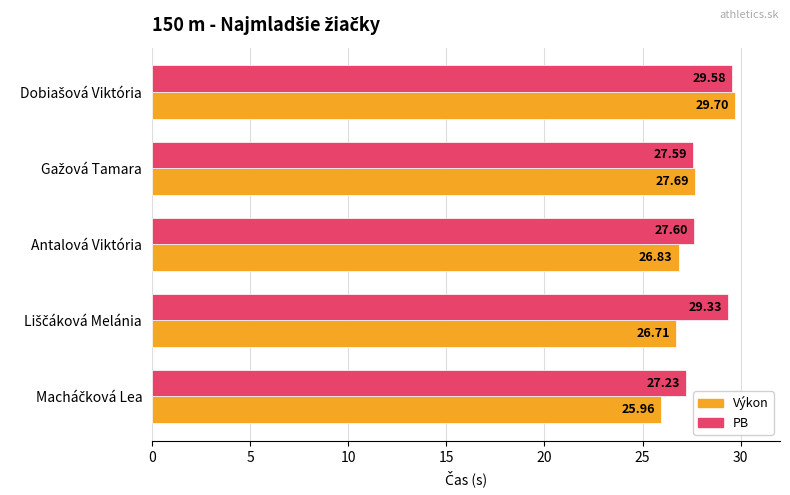

What is the sum of all Výkon values?

136.9